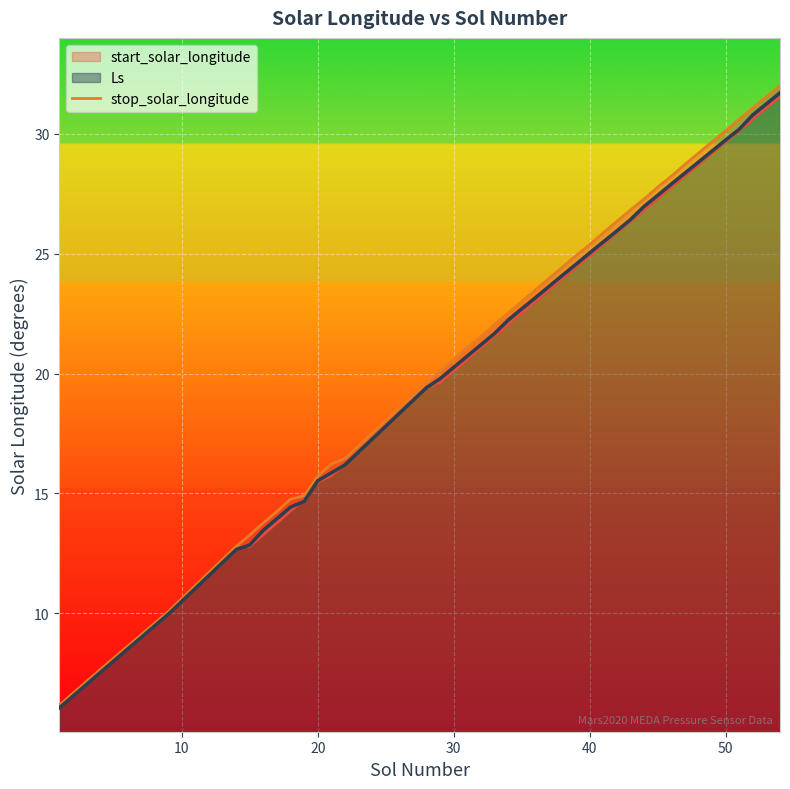

The value of Ls at 50 is 29.7. True or false?

True